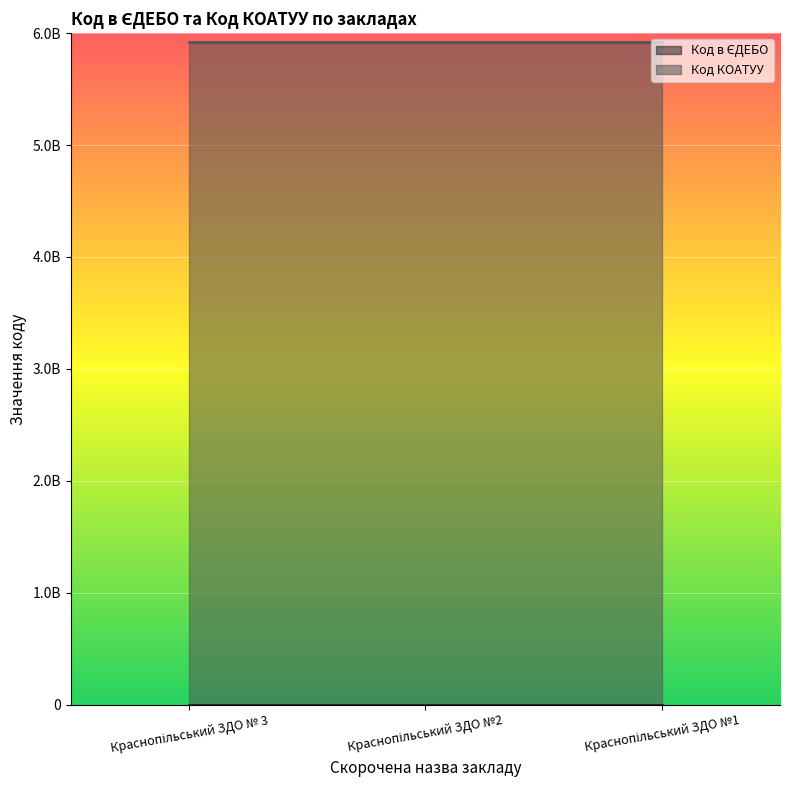

How many values are below 165201?

1